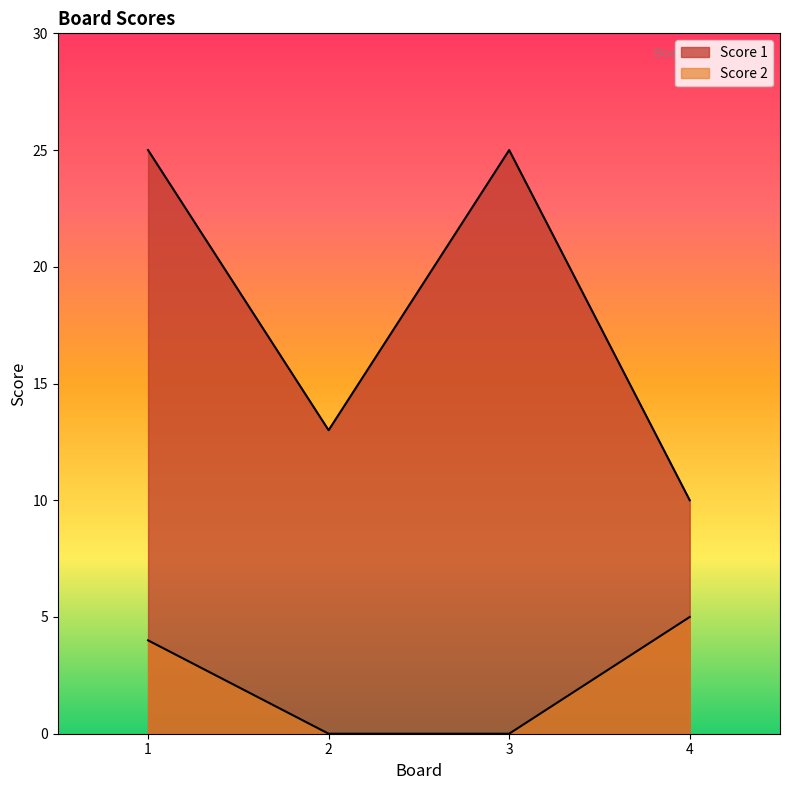

Reading left to right, list all the values displayed in this chart.

Score 1: 25	13	25	10
Score 2: 4	0	0	5